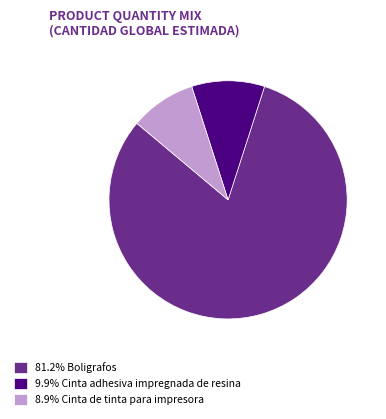

Is 9.9% Cinta adhesiva impregnada de resina the majority of the pie?

No